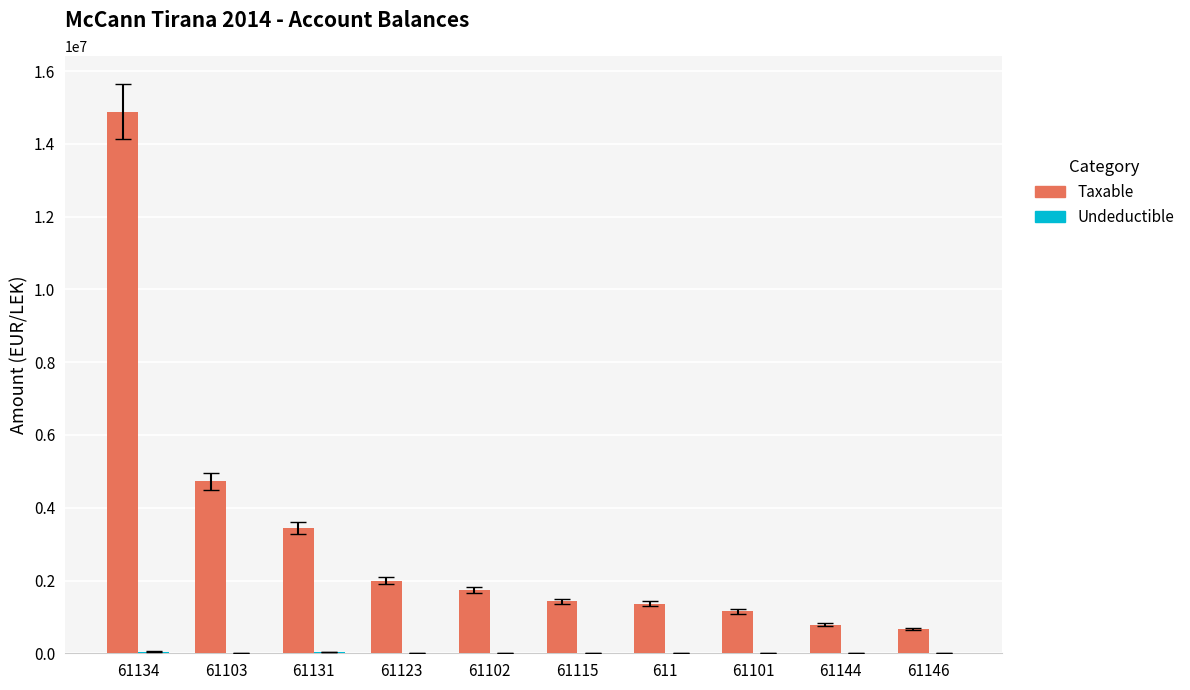

Which series changed the most between 61134 and 61146?

Taxable